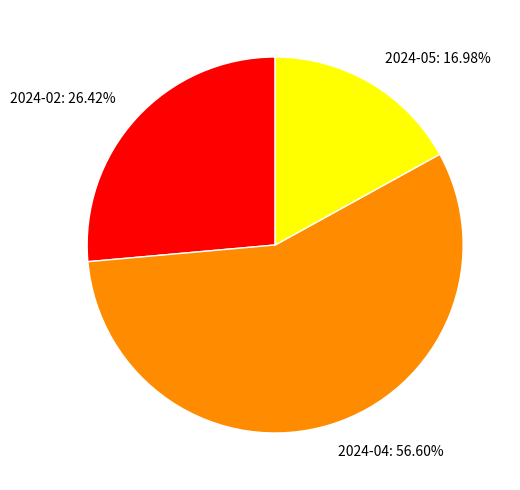

The 2024-02 slice represents 26% of the pie. True or false?

True